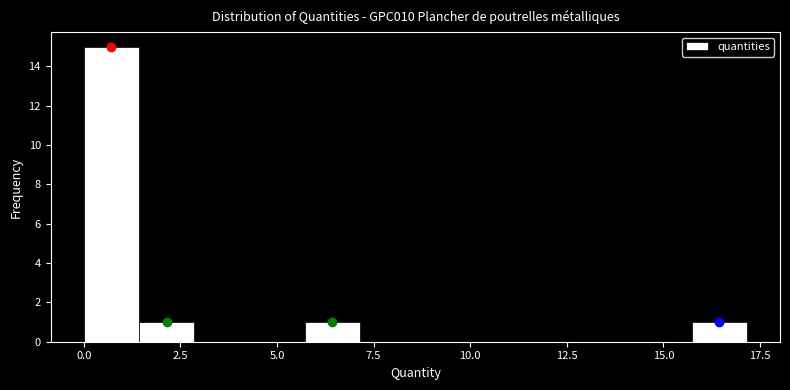

Read against the x-axis, roughly where is the centre of the tallest bar?

0.5